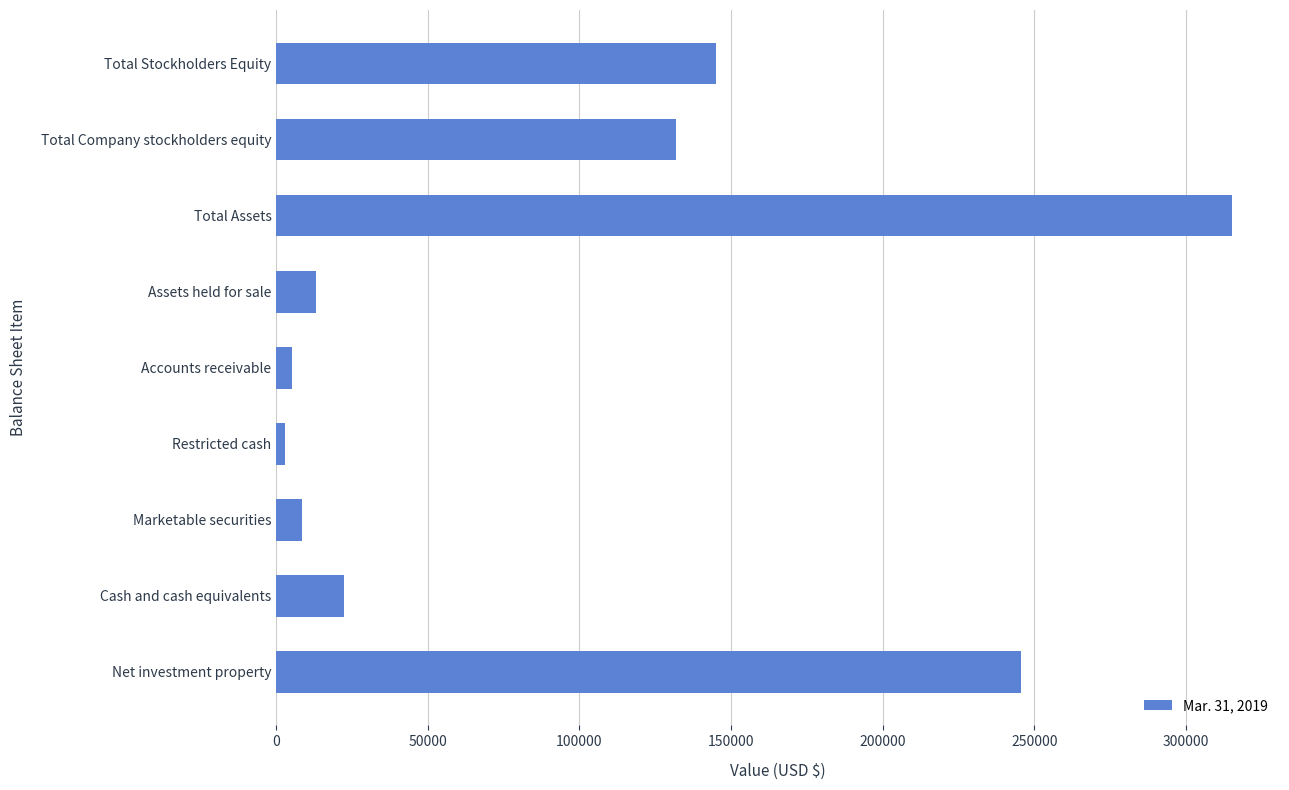

Does the chart contain any negative values?

No